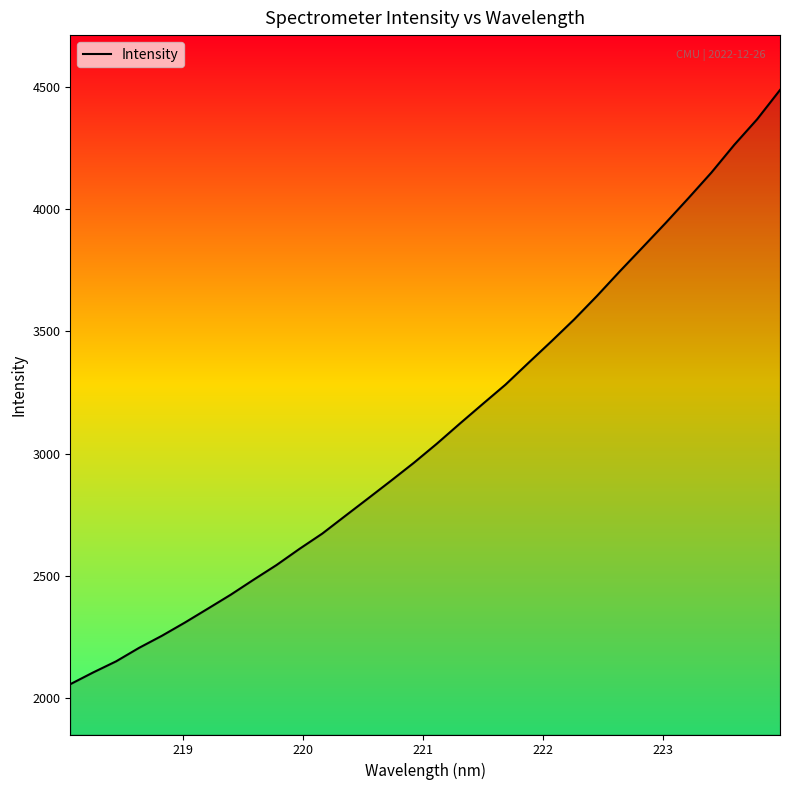

What is the maximum value shown in the chart?

4487.1